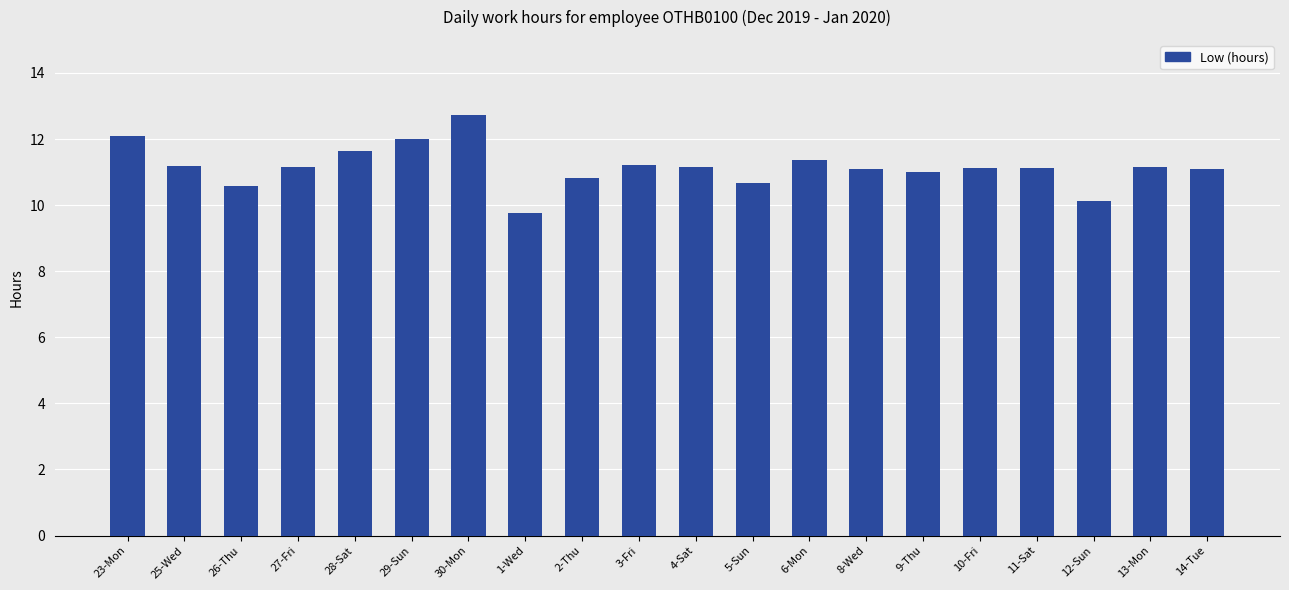

Is it true that the value at 1-Wed is 12.7?

False